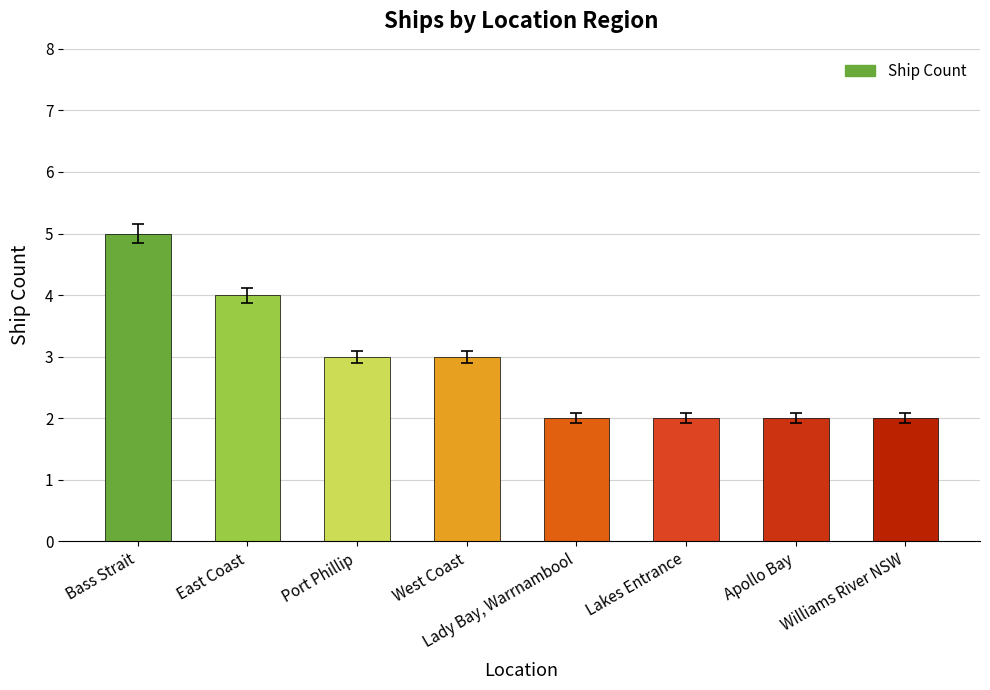

Reading left to right, extract all data points from this chart.

Bass Strait=5	East Coast=4	Port Phillip=3	West Coast=3	Lady Bay, Warrnambool=2	Lakes Entrance=2	Apollo Bay=2	Williams River NSW=2